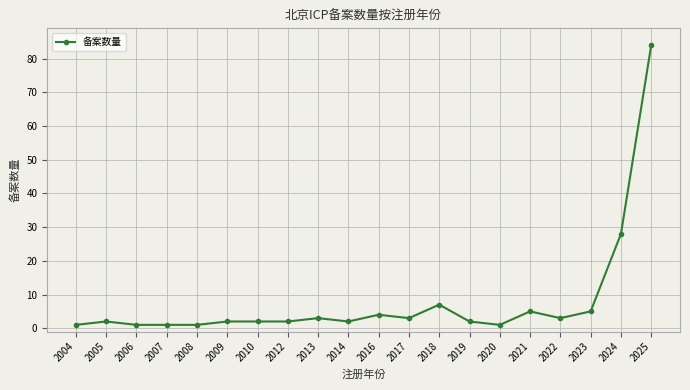

At which category does the data reach its first local peak?

2005